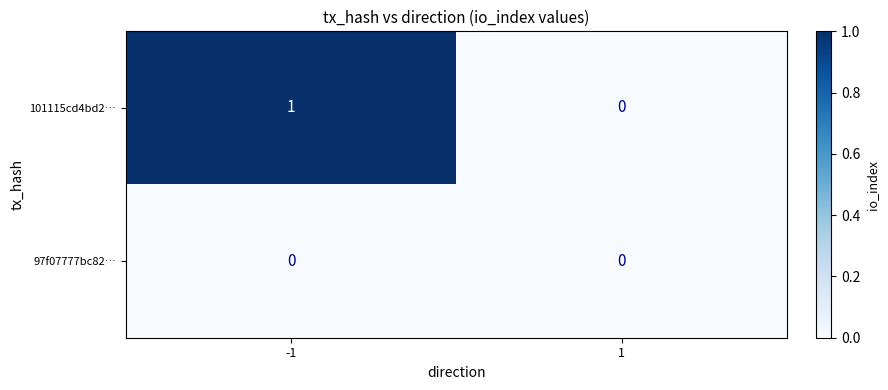

Which series has the largest total across all categories?

101115cd4bd2…